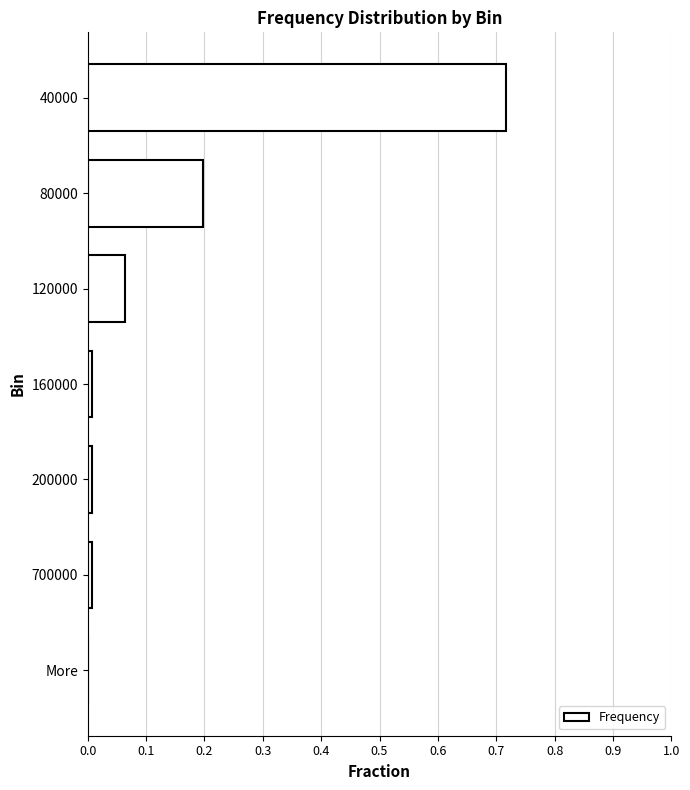

Is it true that the value at More is -0.3?

False